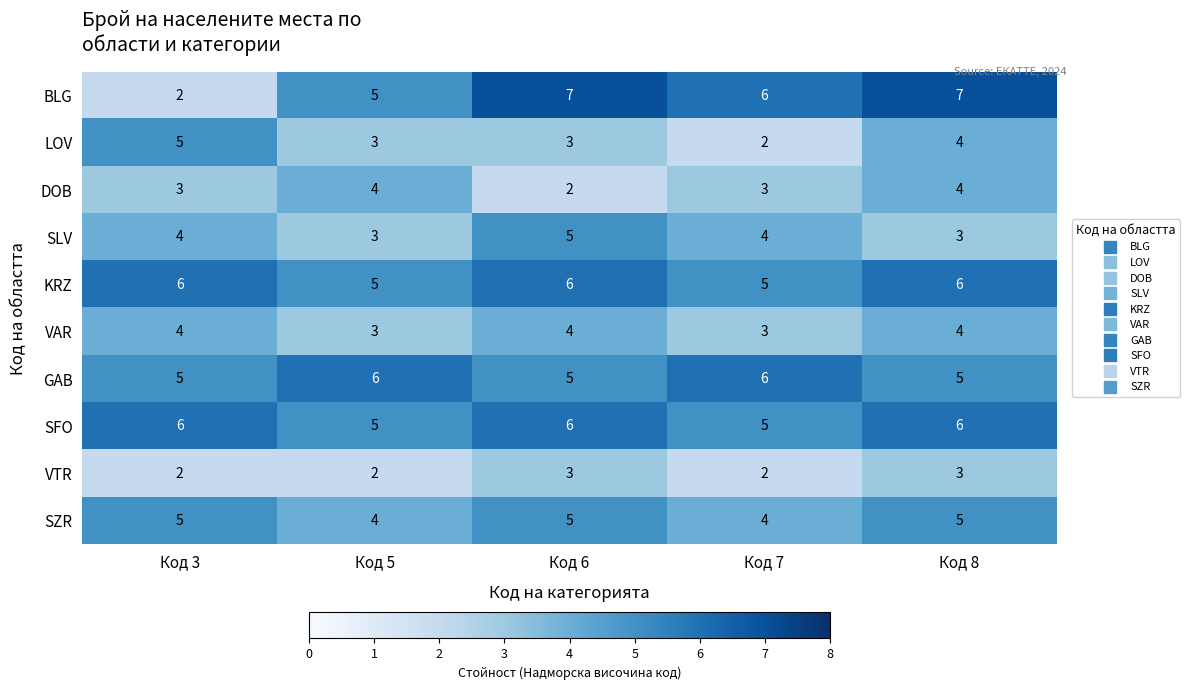

Is the value of VTR at Код 3 greater than the value of GAB at Код 6?

No